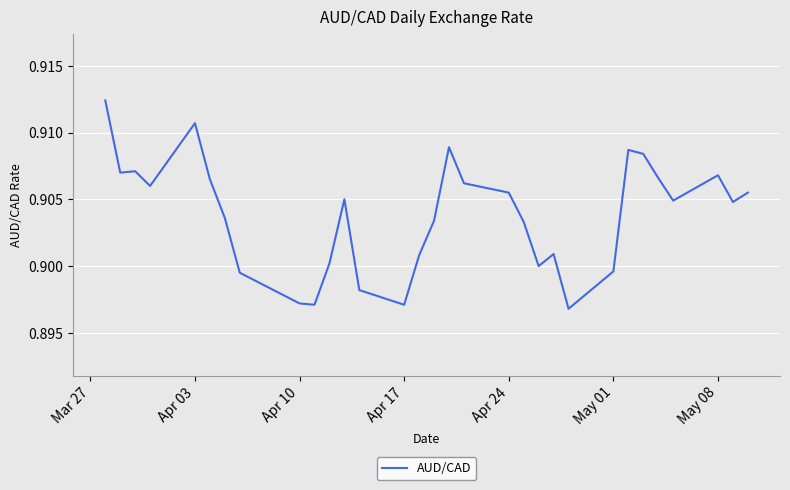

Count the values in the range 0 to 1.

31